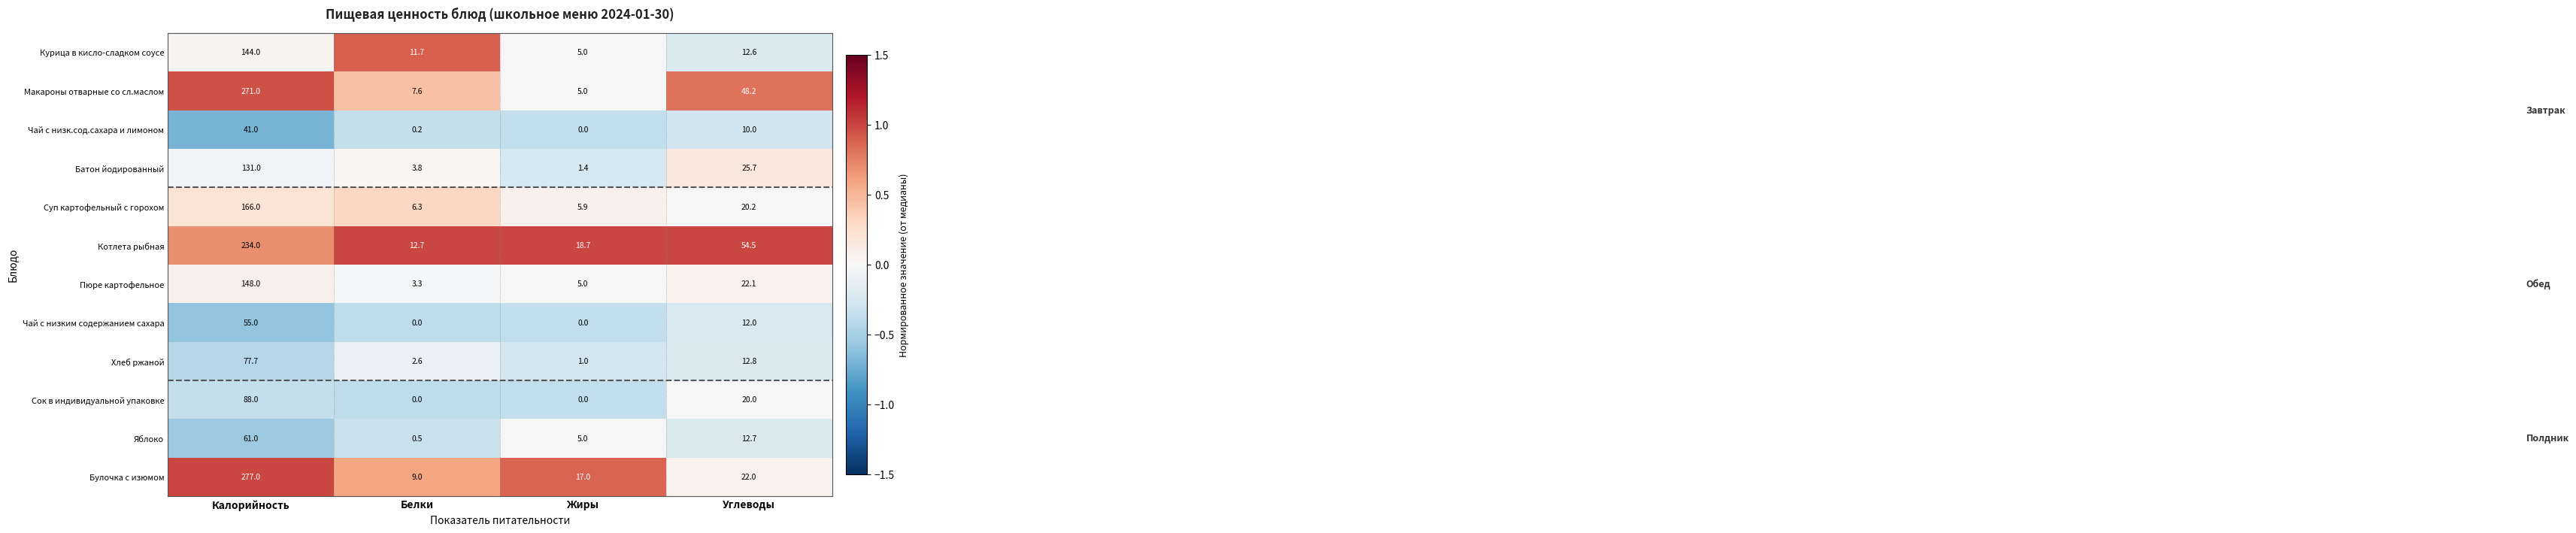

Which series has the widest spread of values?

Булочка с изюмом